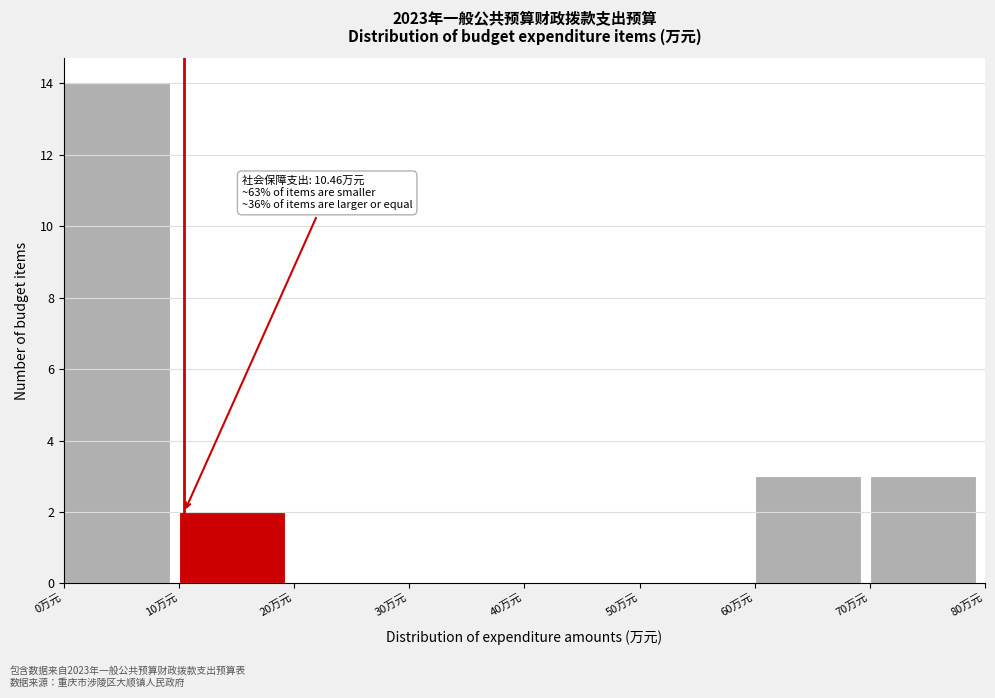

Over which range of the x-axis is the bar tallest?

0 to 10